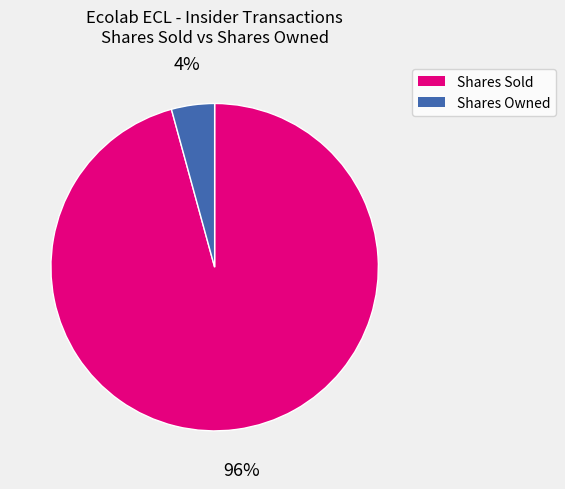

Does any single category account for the majority?

Yes